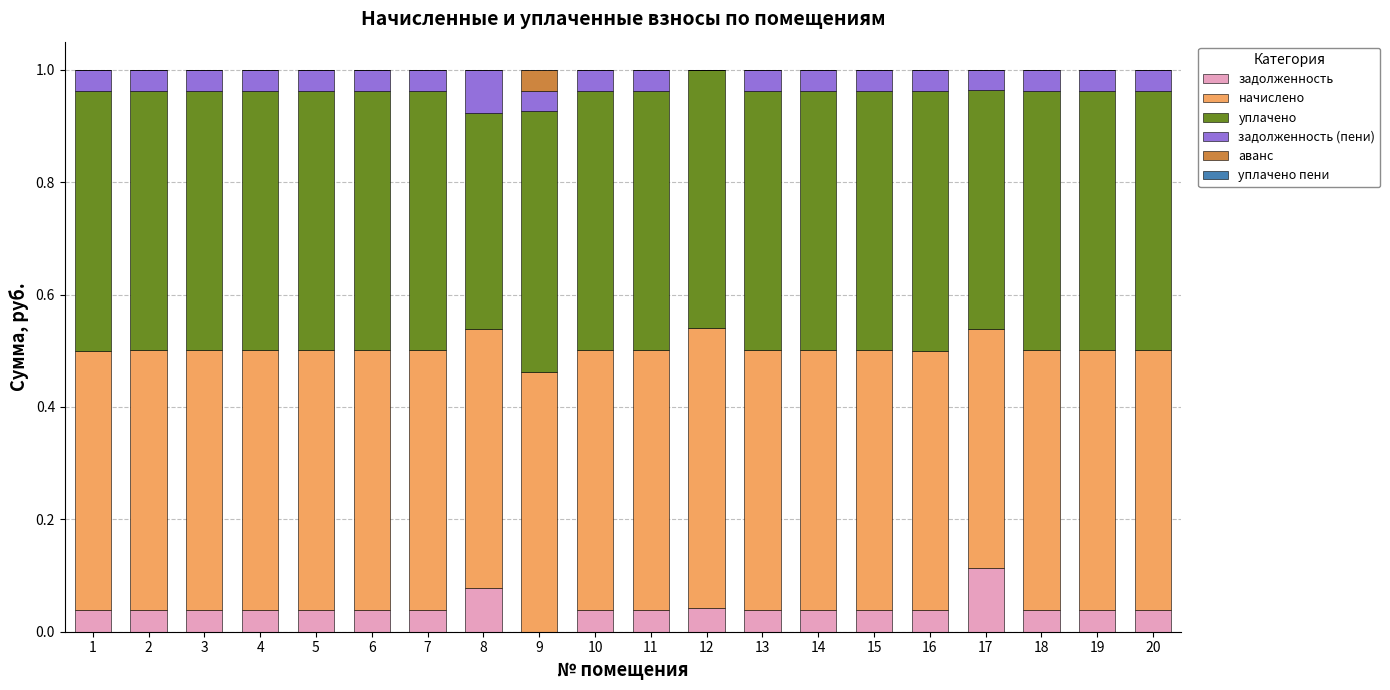

Is it true that задолженность equals 0.0 at 12?

True